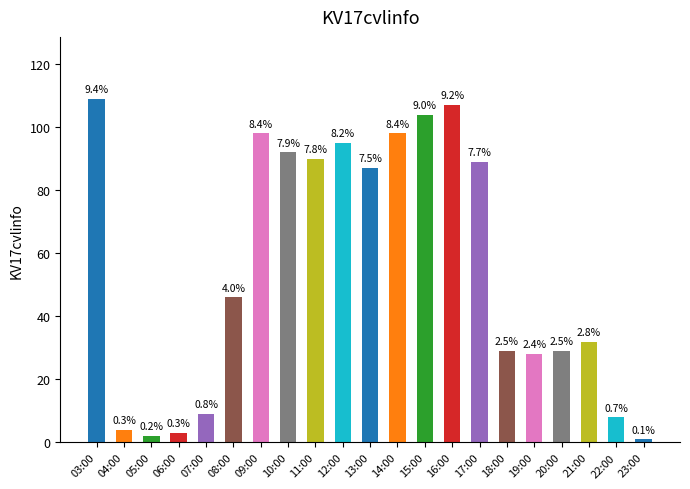

What is the minimum value shown in the chart?

1